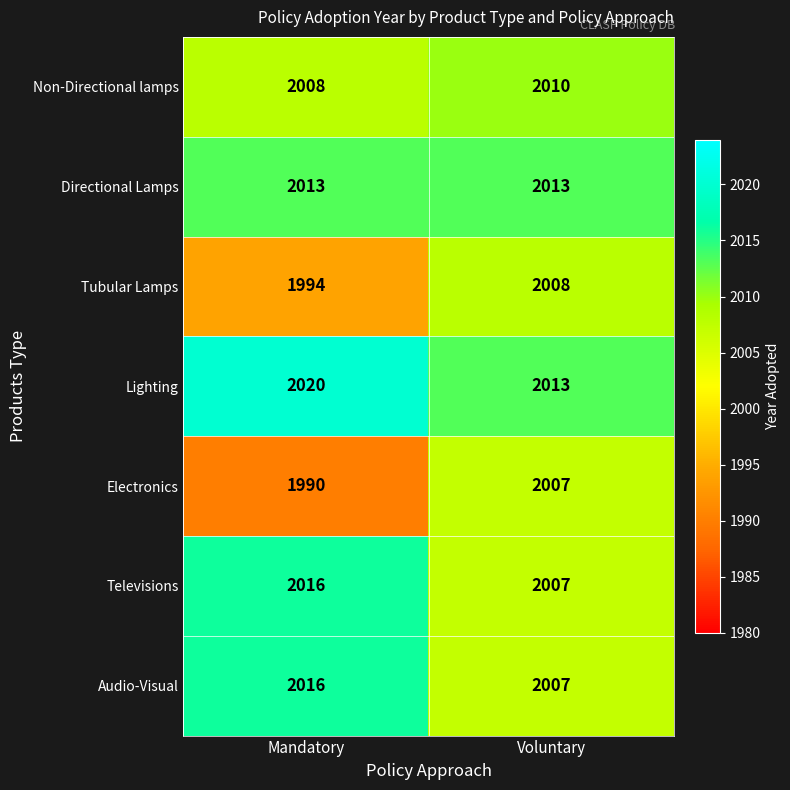

Which series changed the most between Mandatory and Voluntary?

Electronics